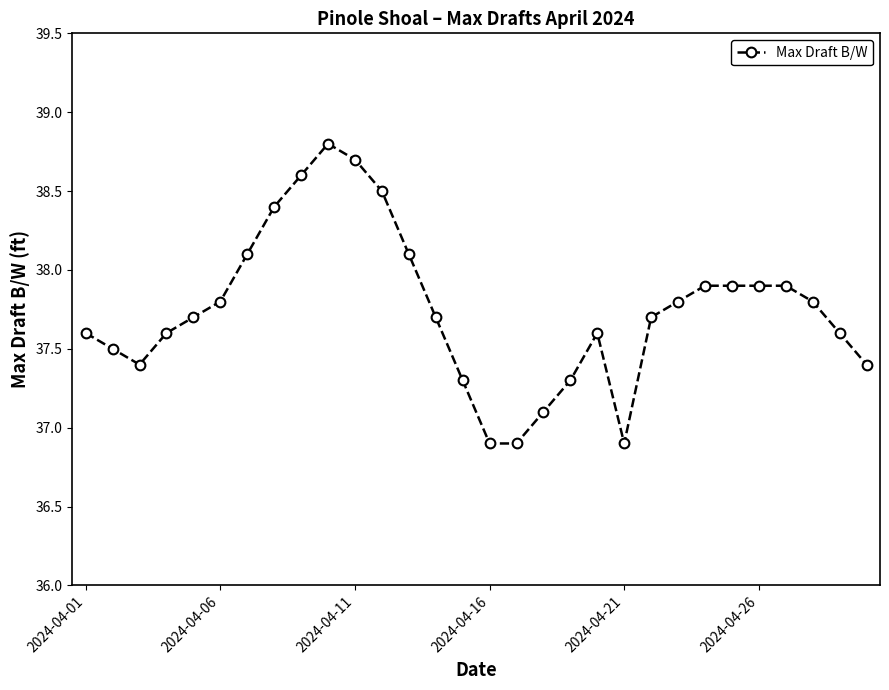

What is the greatest value displayed?

38.8